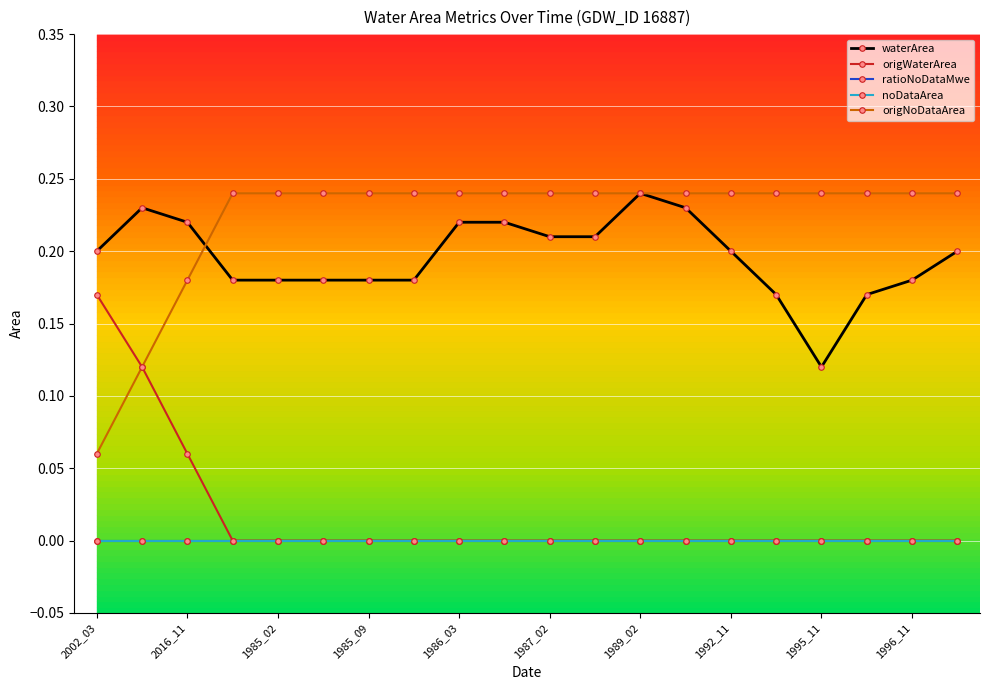

Is this an area chart (filled region under the line)?

No